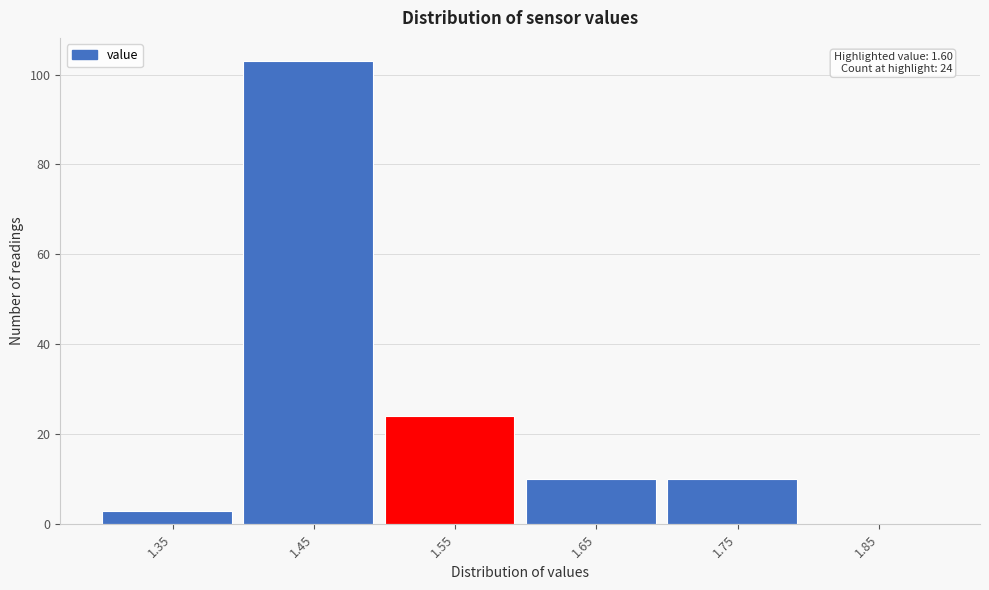

Reading right to left, transcribe all the data shown in this chart.

1.85=0	1.75=10	1.65=10	1.55=24	1.45=103	1.35=3